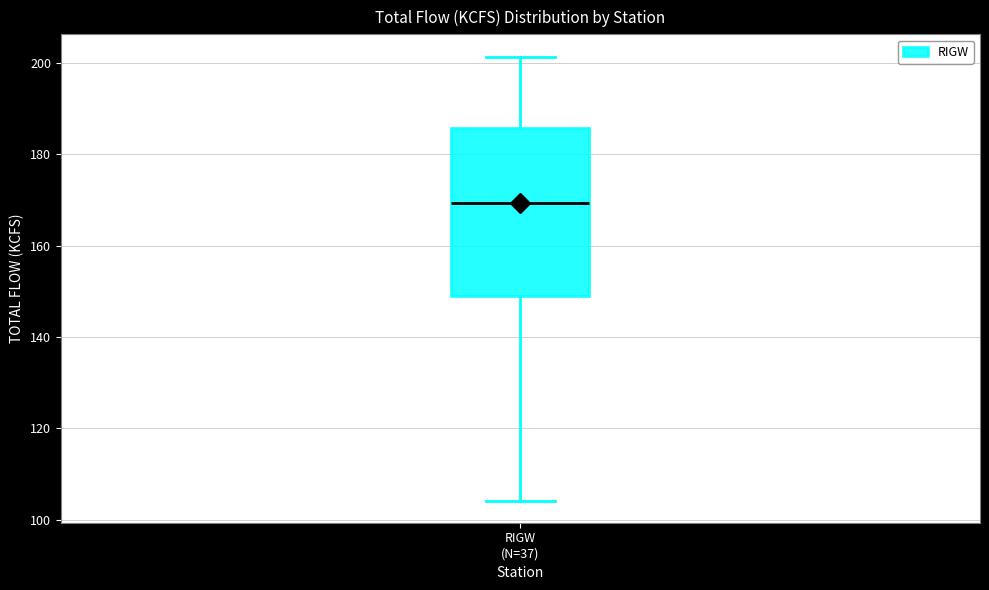

Read this box plot against the y-axis: the position of the median line, the range covered by the box, and the ends of both whiskers. The values are not printed on the chart, so give them approximately, as read against the axis.

median 170, box 150 to 186, whiskers 104 to 202